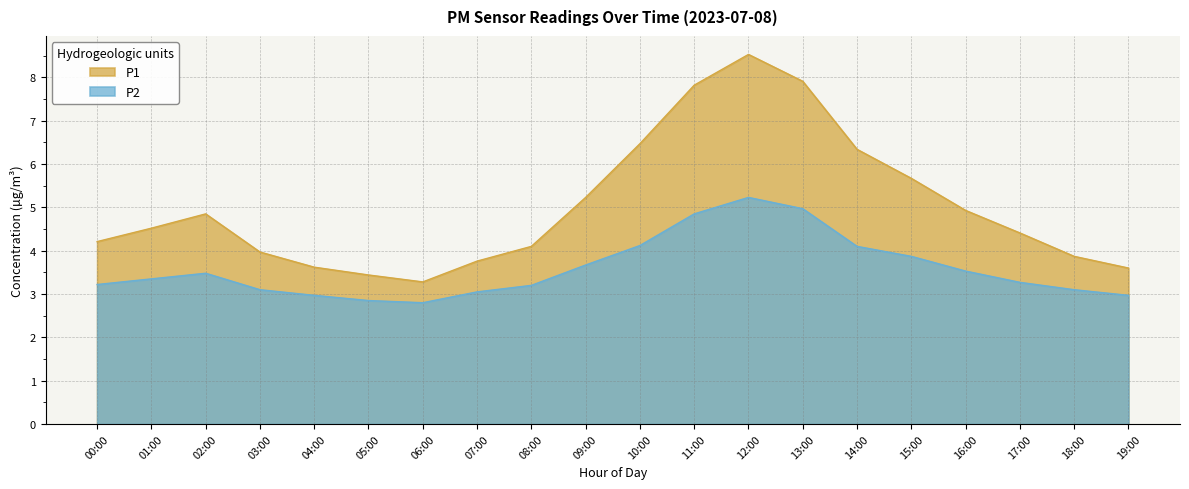

Reading left to right, list all the values displayed in this chart.

P1: 4.2	4.5	4.8	4.0	3.6	3.4	3.3	3.8	4.1	5.2	6.5	7.8	8.5	7.9	6.3	5.7	4.9	4.4	3.9	3.6
P2: 3.2	3.4	3.5	3.1	3.0	2.9	2.8	3.0	3.2	3.7	4.1	4.8	5.2	5.0	4.1	3.9	3.5	3.3	3.1	3.0